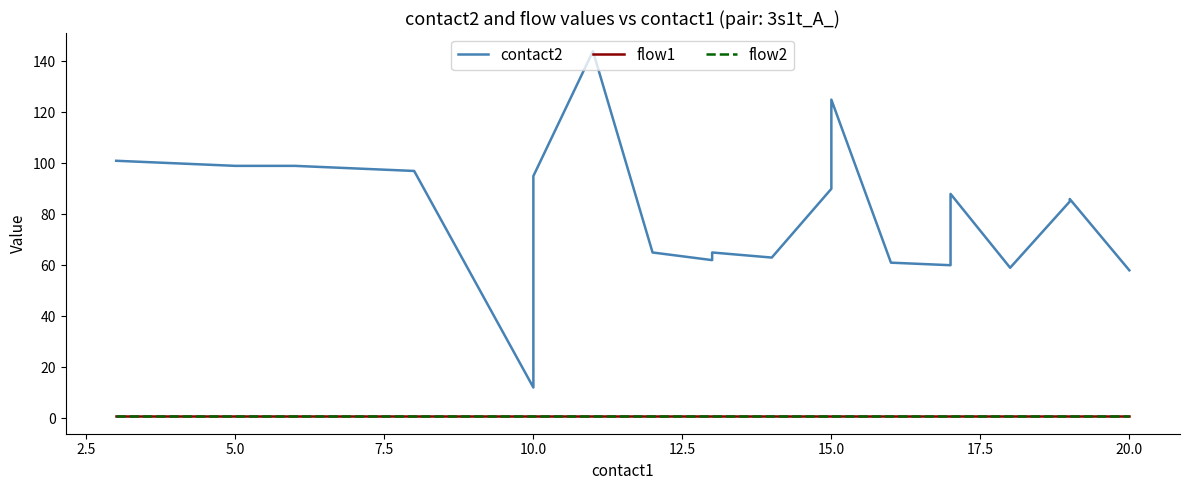

The value of flow1 at 22.5 is 0. True or false?

False